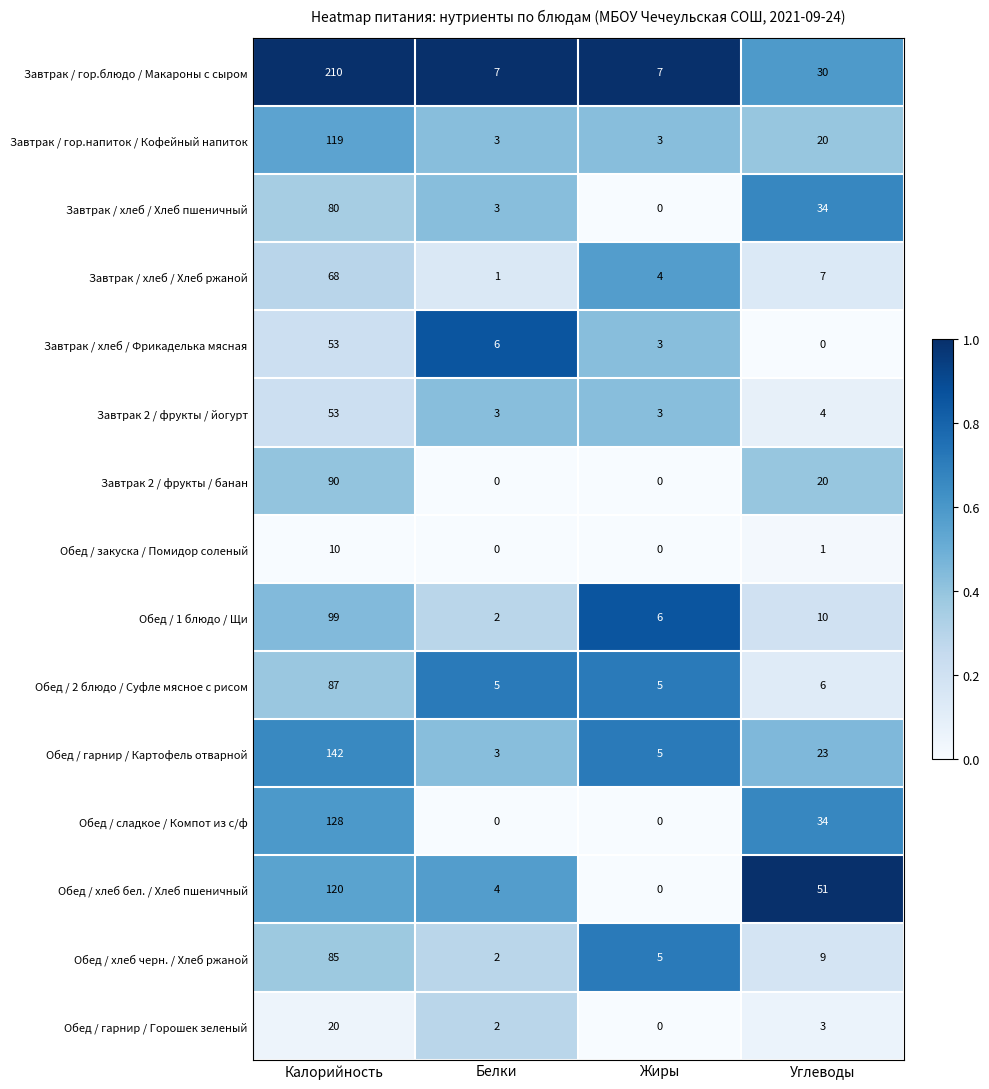

What is the difference between the highest and lowest values at Калорийность?

200